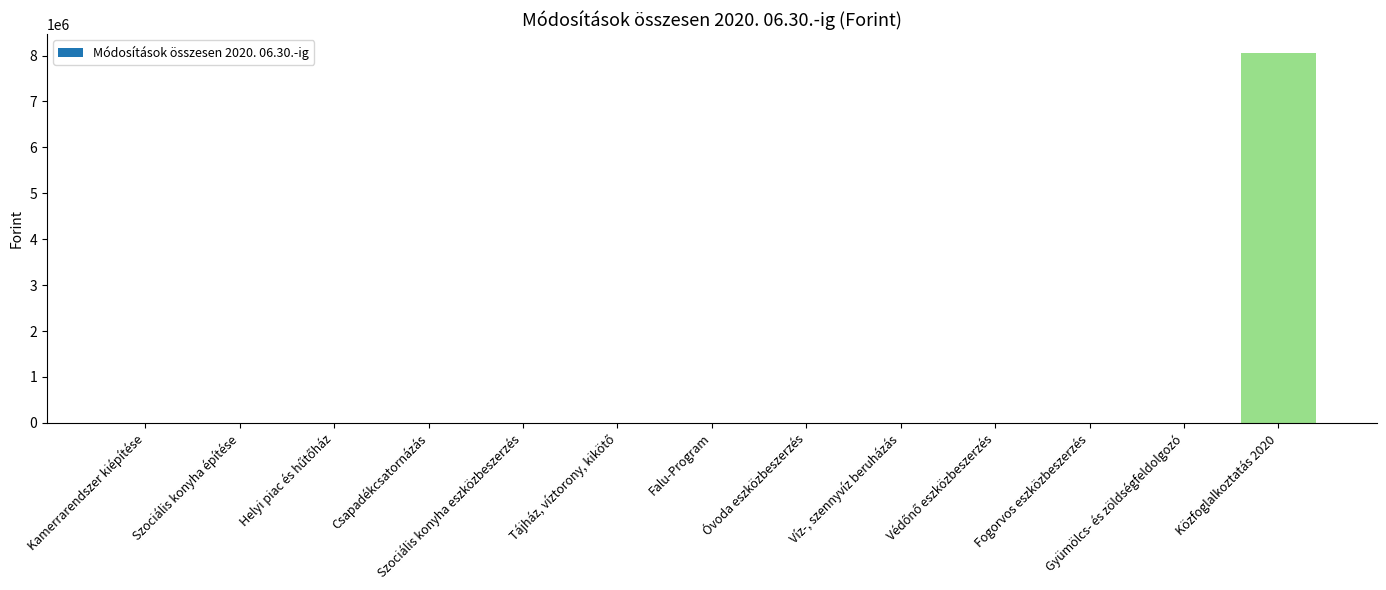

The value at Kamerrarendszer kiépítése is 0. True or false?

True